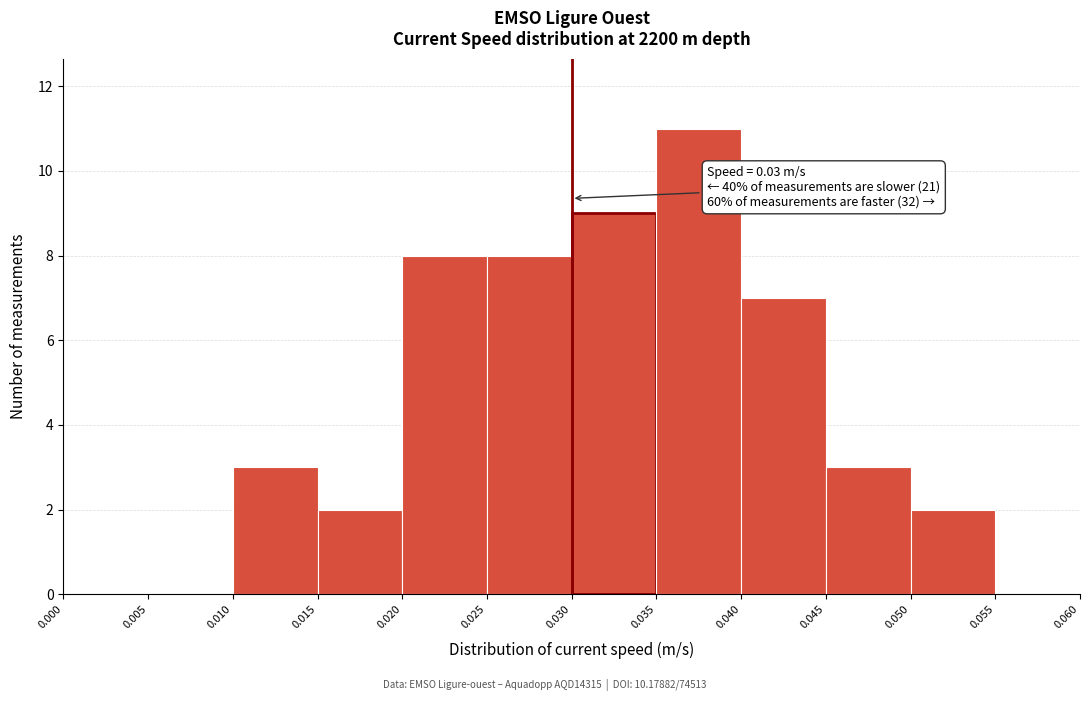

Over which range of the x-axis is the bar tallest?

0.035 to 0.040